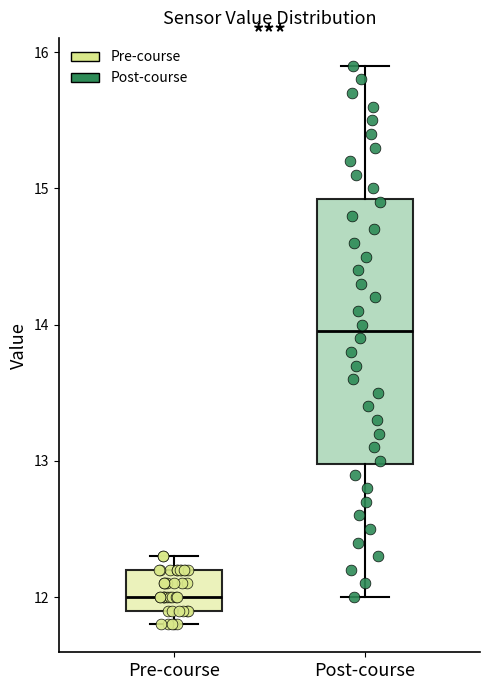

Reading left to right, transcribe this box plot: for each box, give where its median line is, the range the box spans, and where its two whiskers end, as read against the y-axis. The values are not printed on the chart, so give them approximately, as read against the axis.

Pre-course: median 12.0, box 11.9 to 12.2, whiskers 11.8 to 12.3
Post-course: median 14.0, box 13.0 to 14.9, whiskers 12.0 to 15.9